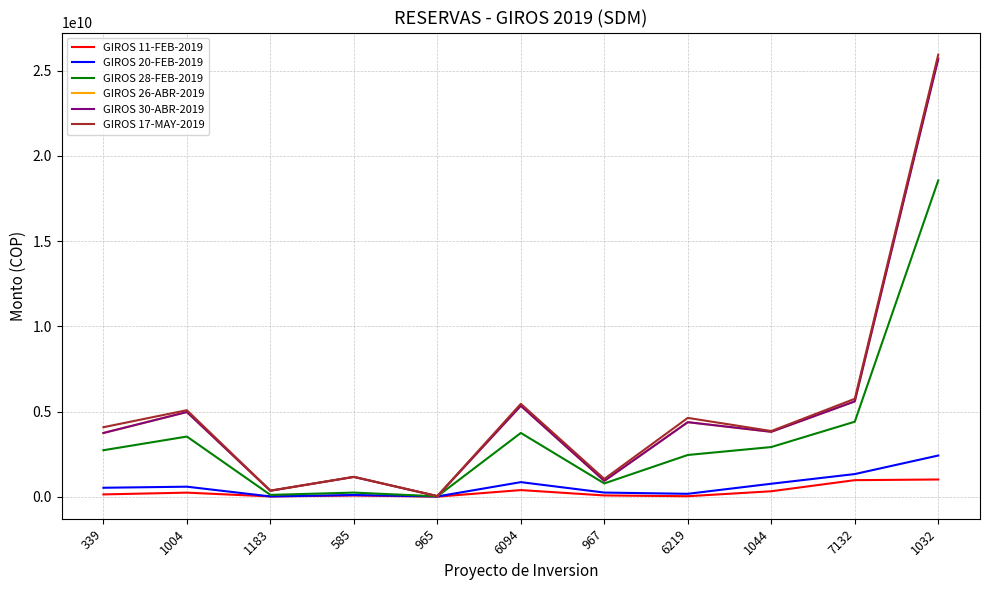

At how many categories does at least one series exceed 22603318511?

1